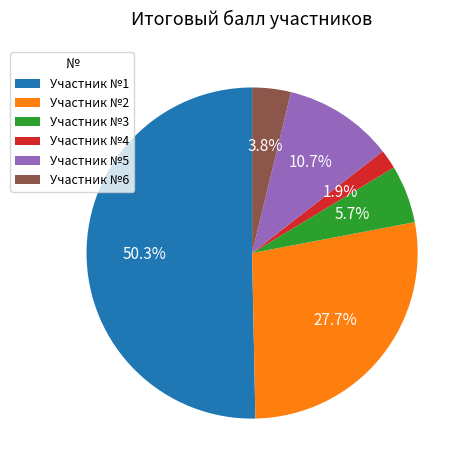

Which category has the biggest portion of the pie?

Участник №1